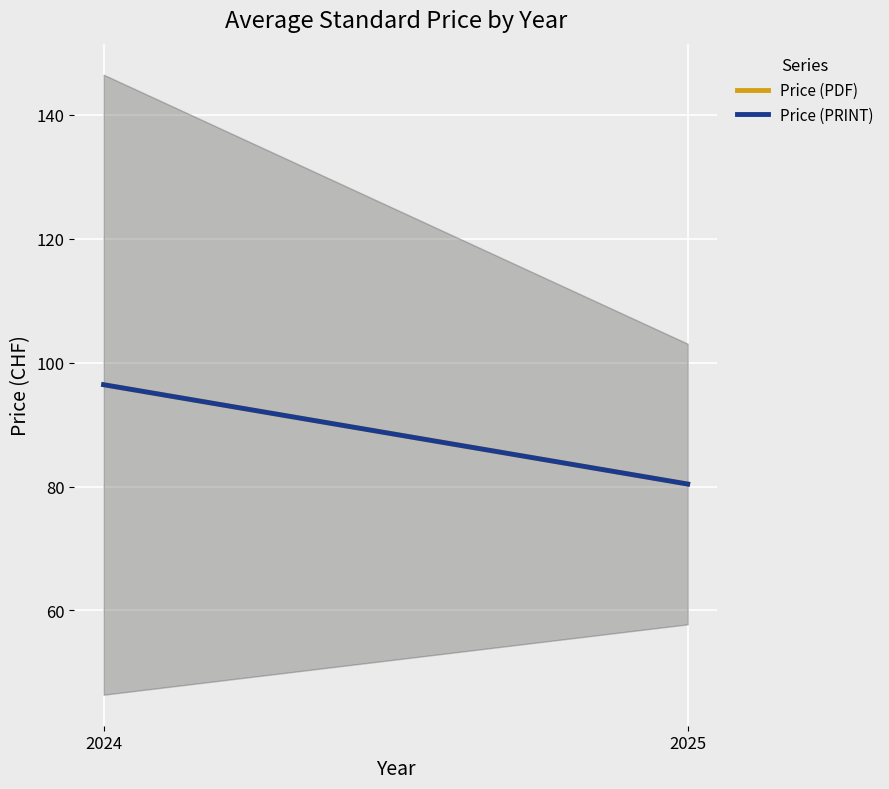

What are all the series names shown in the legend?

Price (PDF), Price (PRINT)